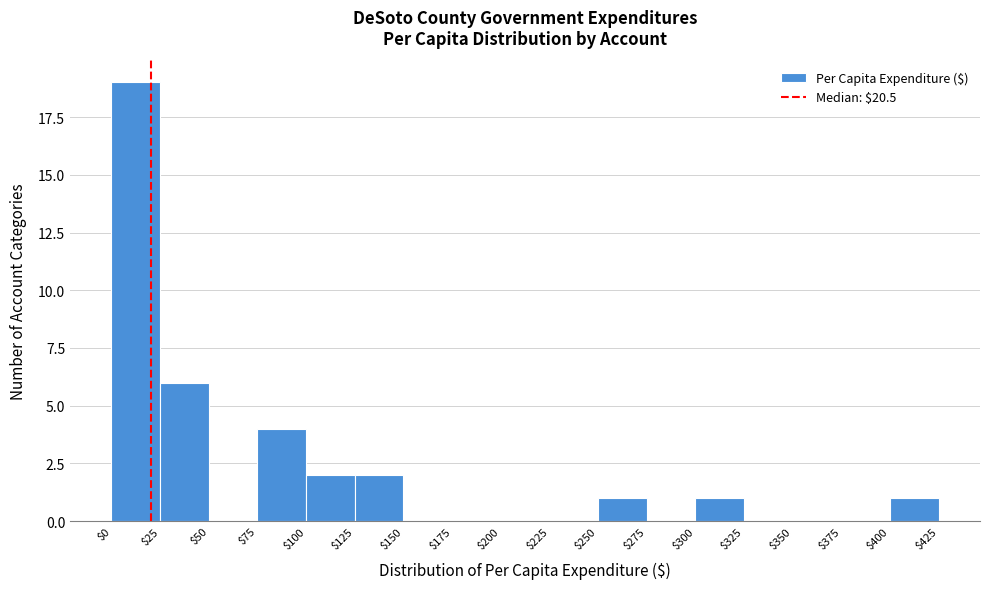

Reading left to right, list every bar in this chart as the range it spans on the x-axis followed by its height. The values are not printed on the chart, so give them approximately, as read against the axis.

$0 to $25: 19
$25 to $50: 6
$50 to $75: 0
$75 to $100: 4
$100 to $125: 2
$125 to $150: 2
$150 to $175: 0
$175 to $200: 0
$200 to $225: 0
$225 to $250: 0
$250 to $275: 1
$275 to $300: 0
$300 to $325: 1
$325 to $350: 0
$350 to $375: 0
$375 to $400: 0
$400 to $425: 1